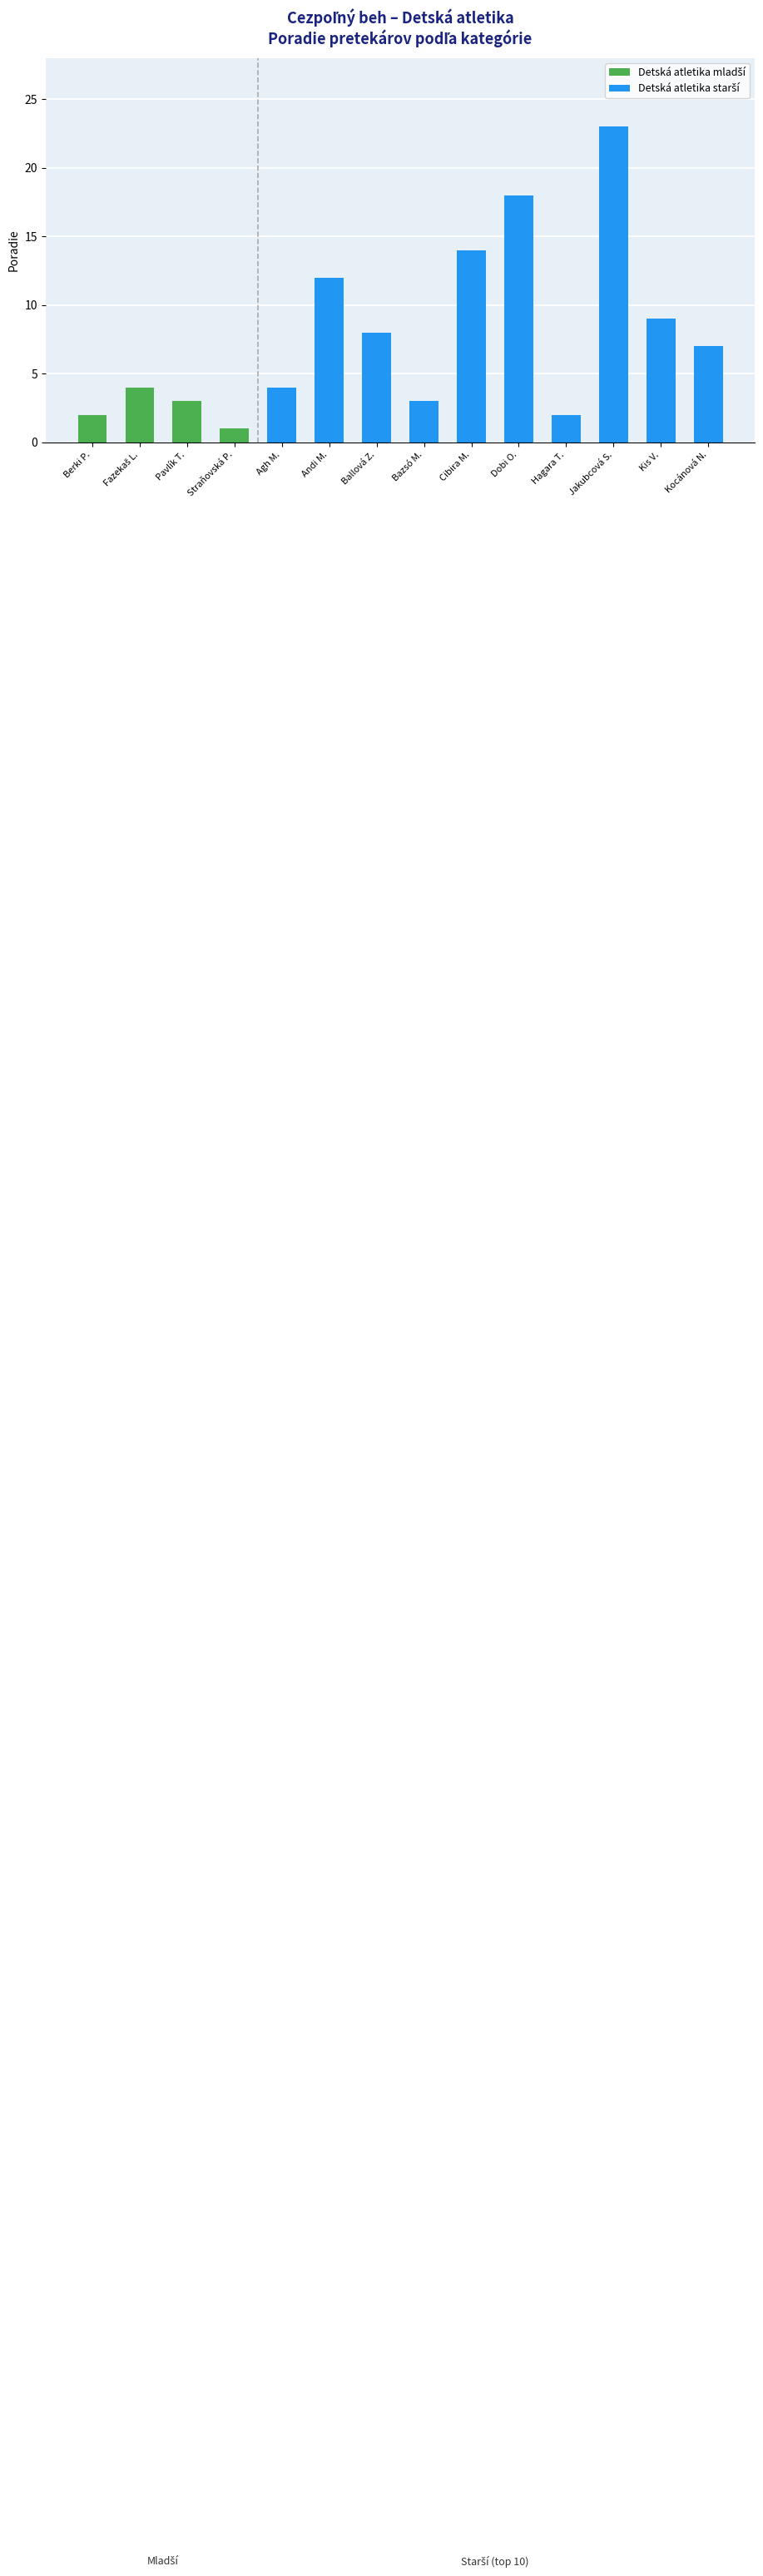

Are the bars grouped side by side (vs. stacked)?

No